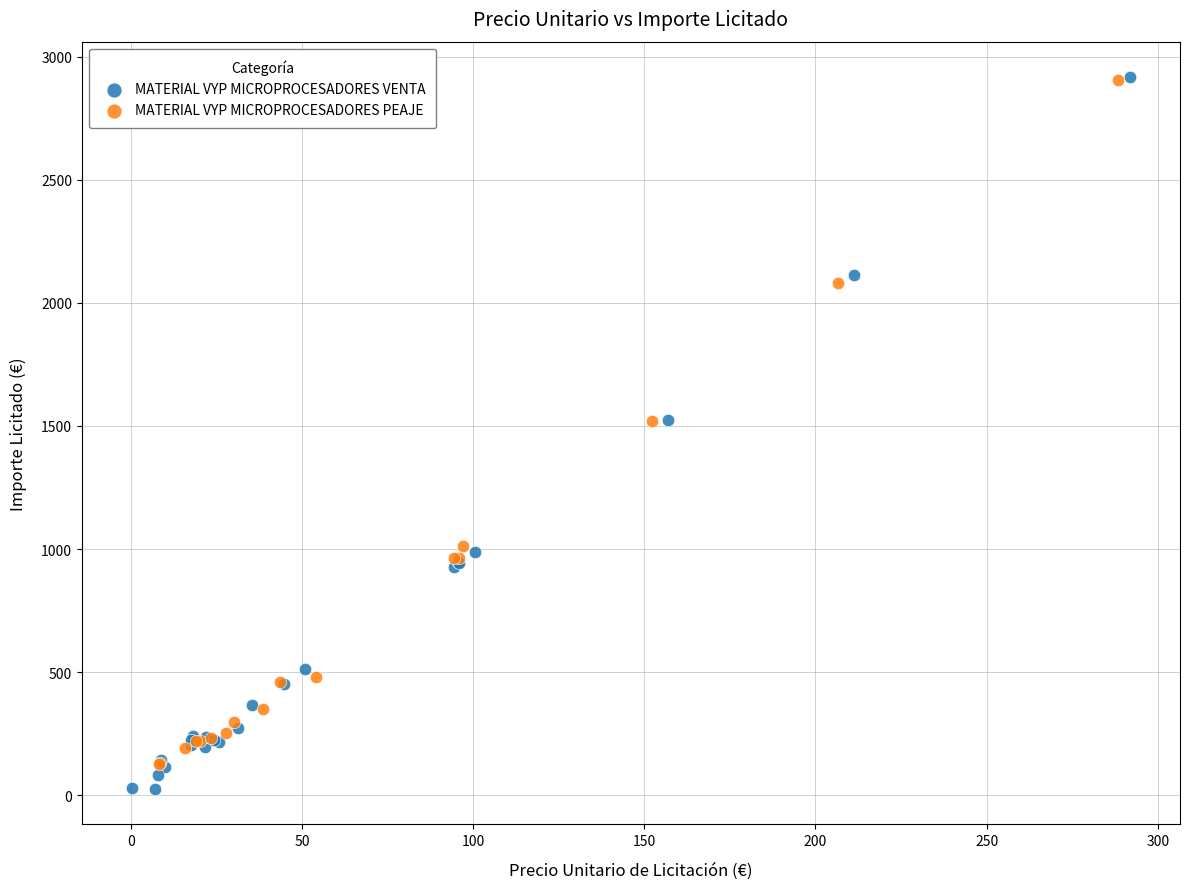

Which series has the largest Y range (max minus min)?

MATERIAL VYP MICROPROCESADORES VENTA